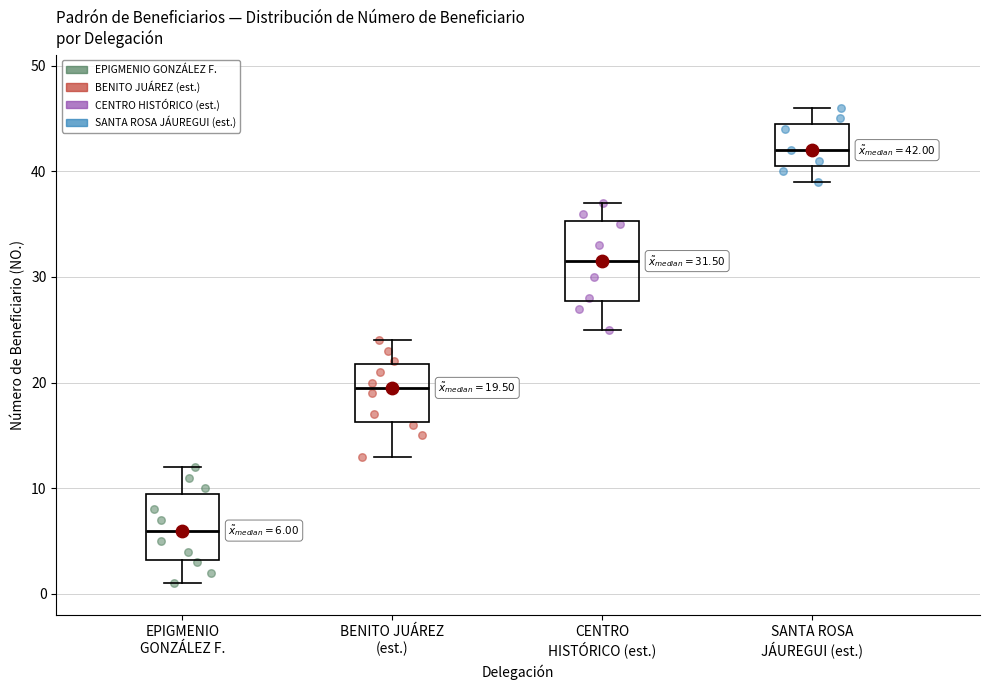

Which box's median line is the lowest?

EPIGMENIO GONZÁLEZ F.